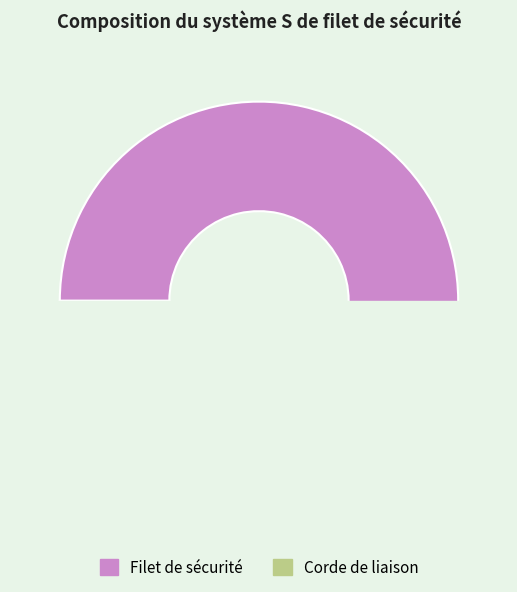

What is the majority slice?

Filet de sécurité